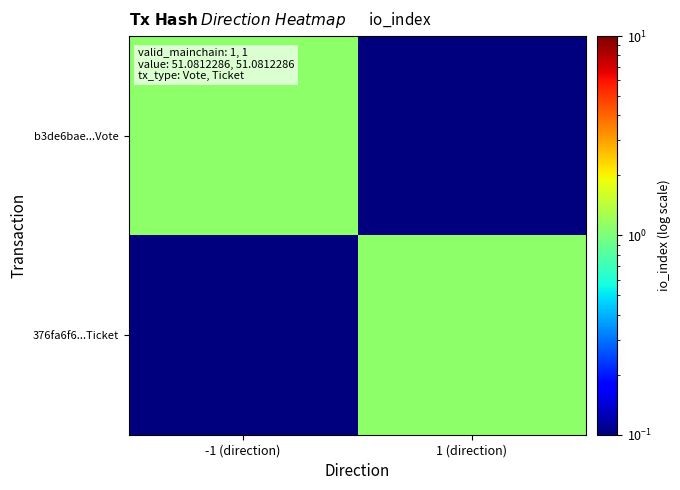

Reading left to right, what are all the values shown in this chart?

b3de6bae...Vote: -1 (direction)=1.1	1 (direction)=0.1
376fa6f6...Ticket: -1 (direction)=0.1	1 (direction)=1.1